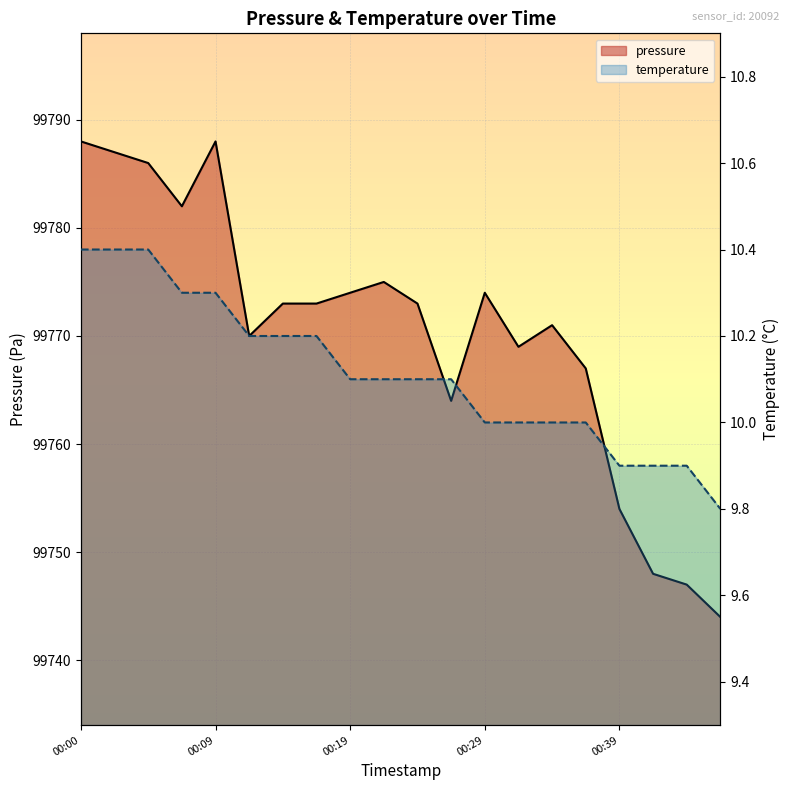

Which has a higher value, 14 or 8?

8